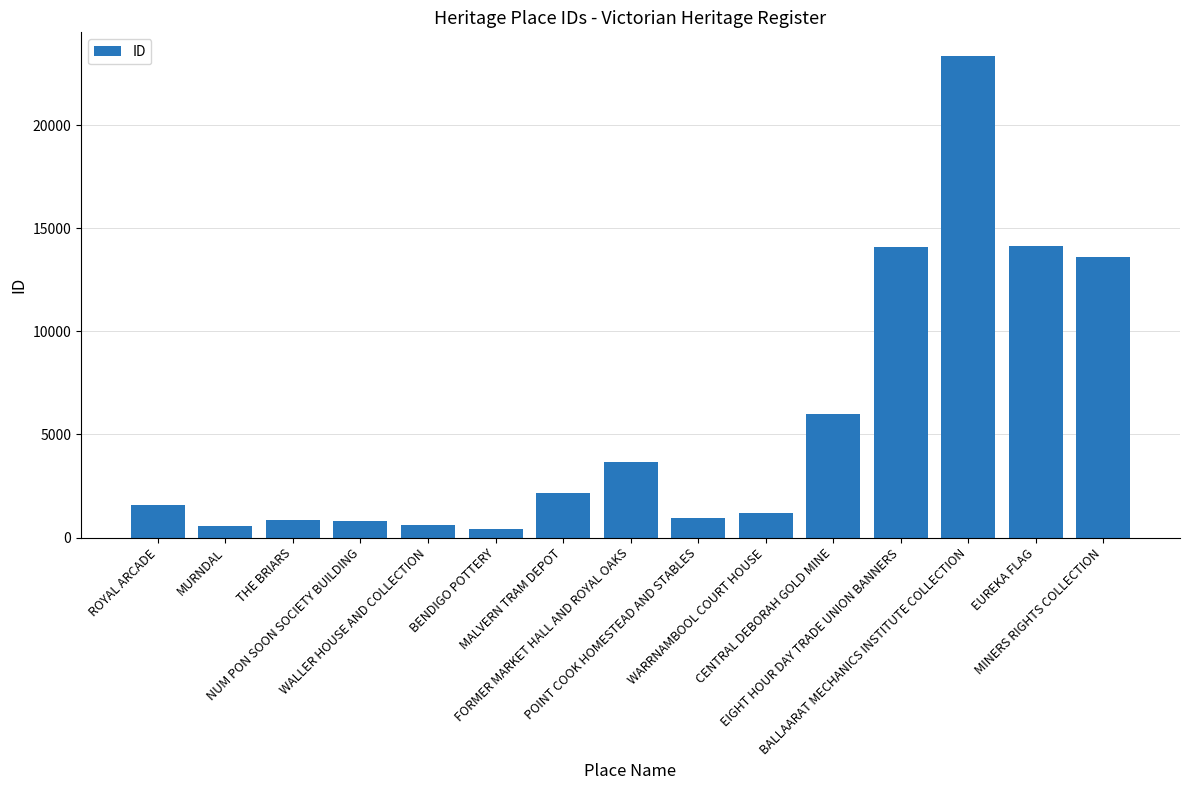

What is the change in value from THE BRIARS to CENTRAL DEBORAH GOLD MINE?

+5144